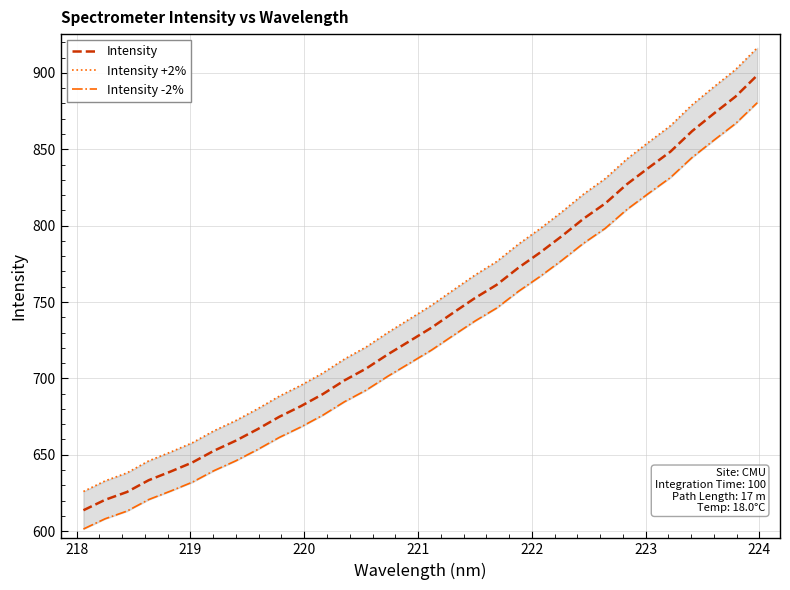

What is the highest value of the Intensity series?

898.4